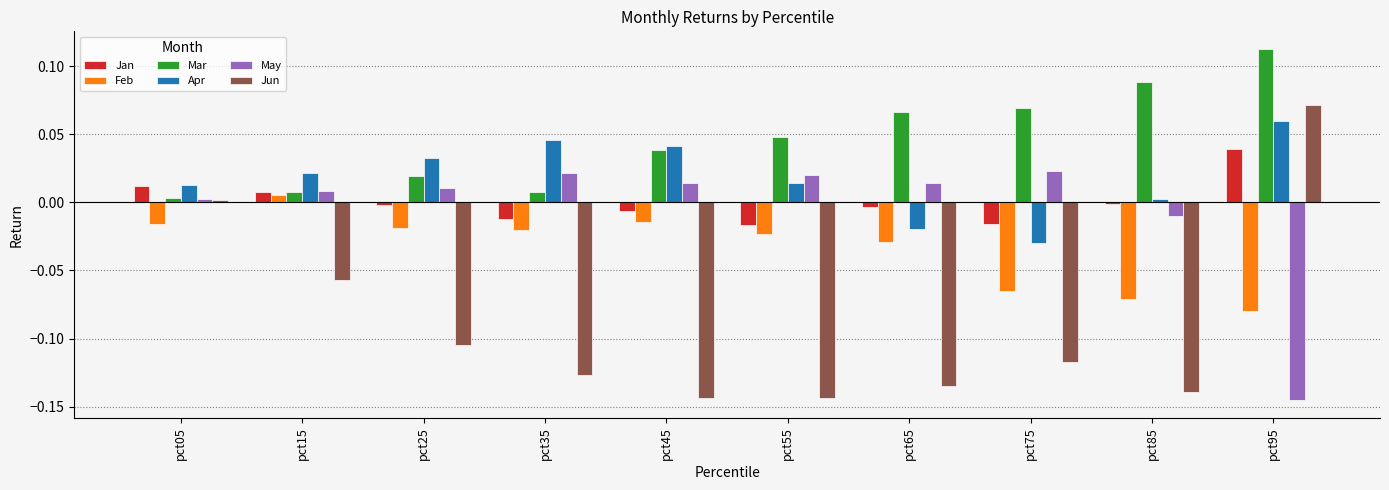

How many bars are there in total?

60